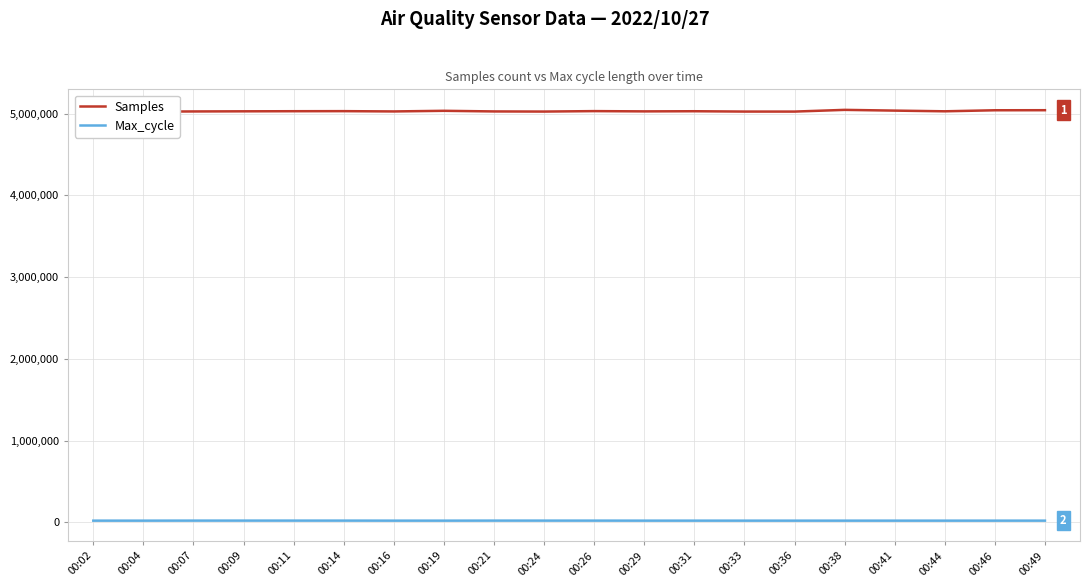

At which label is Max_cycle closest to 20307?

00:26